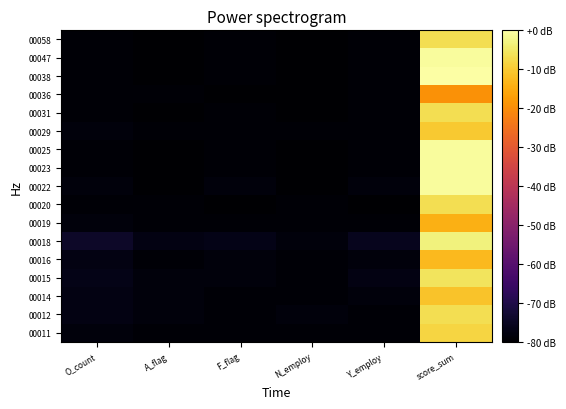

At which category is the sum across all series the highest?

score_sum